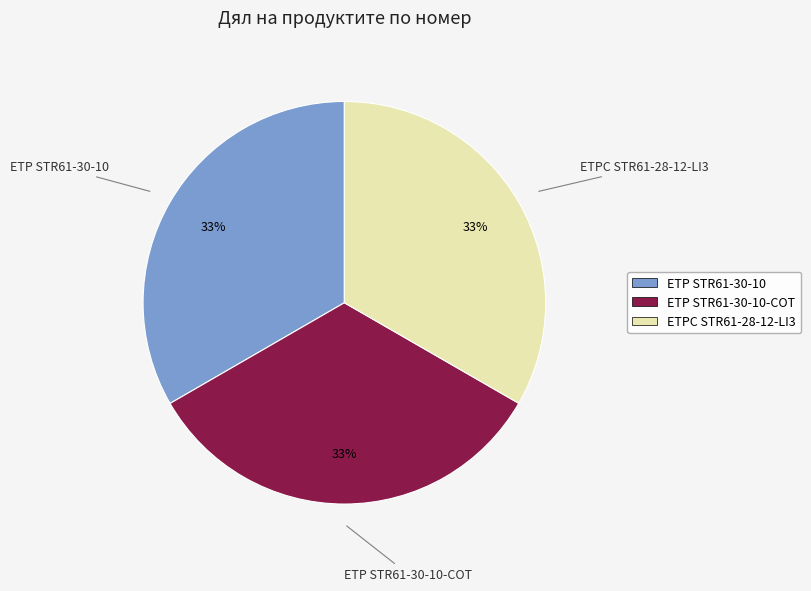

To the nearest percent, what is the average slice percentage?

33%